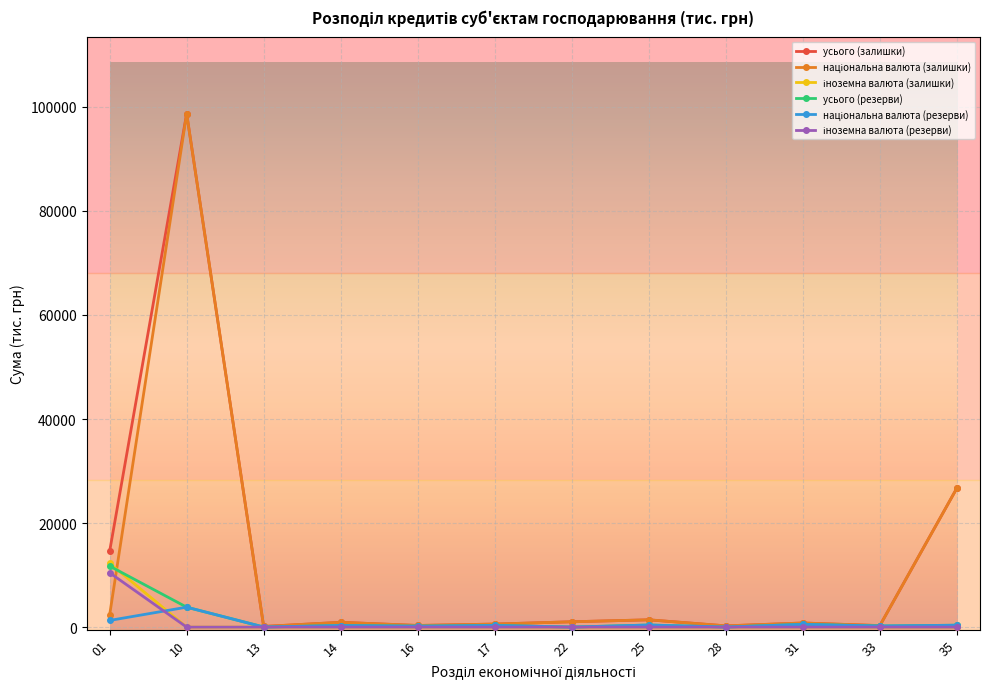

What is the value of the усього (залишки) point at the 2nd from the left?

98684.1